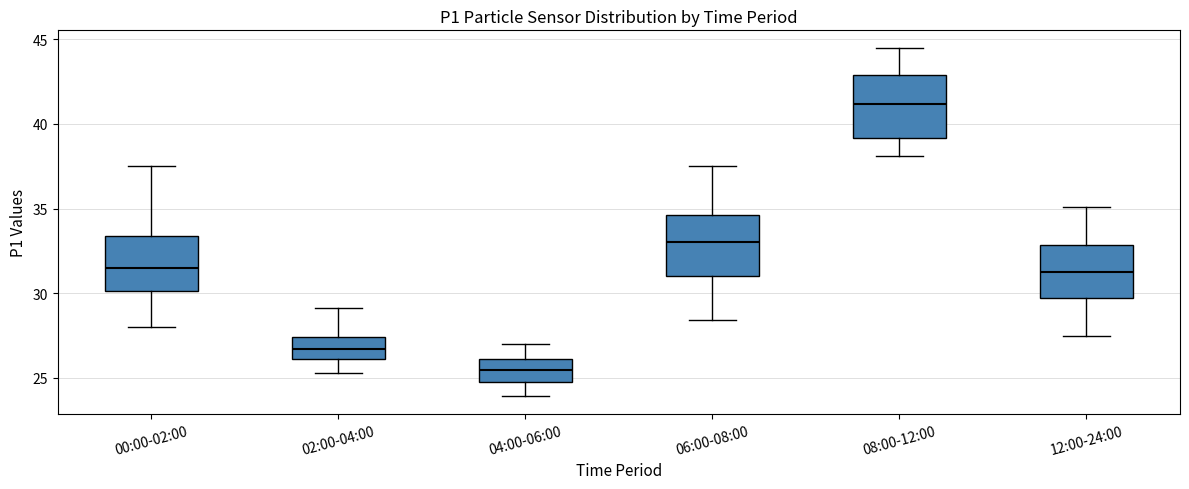

Where is the lower edge of the box for 00:00-02:00 on the y-axis? The values are not printed on the chart, so give them approximately, as read against the axis.

30.0